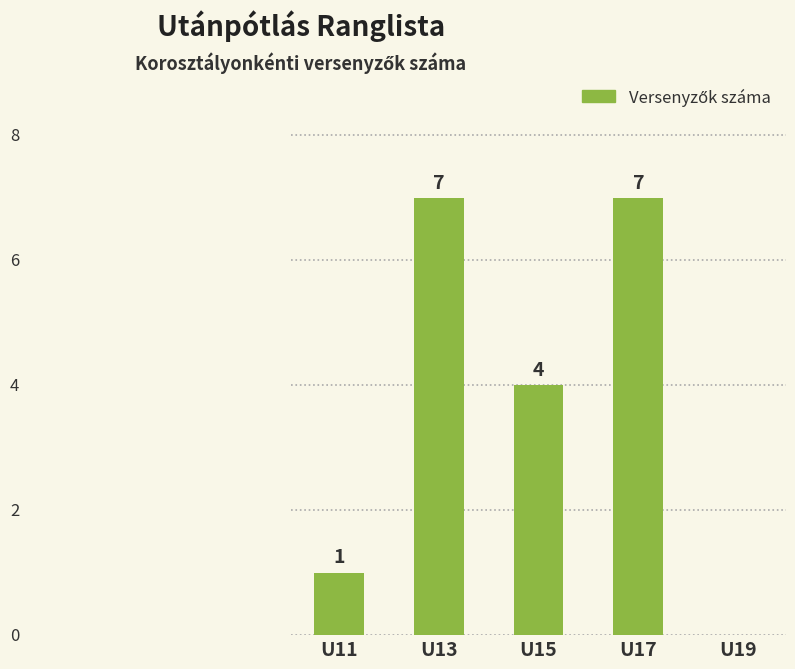

Which has a higher value, U19 or U17?

U17